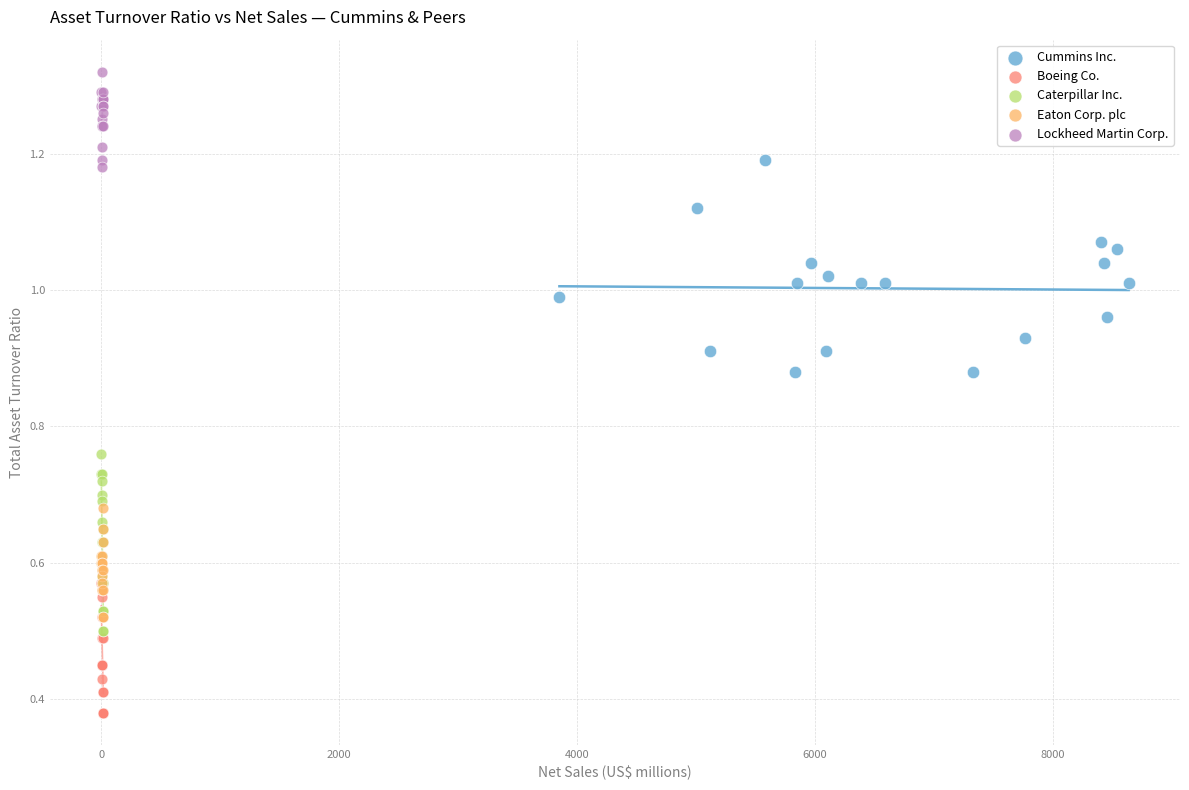

Which series contains the lowest Y value?

Boeing Co.